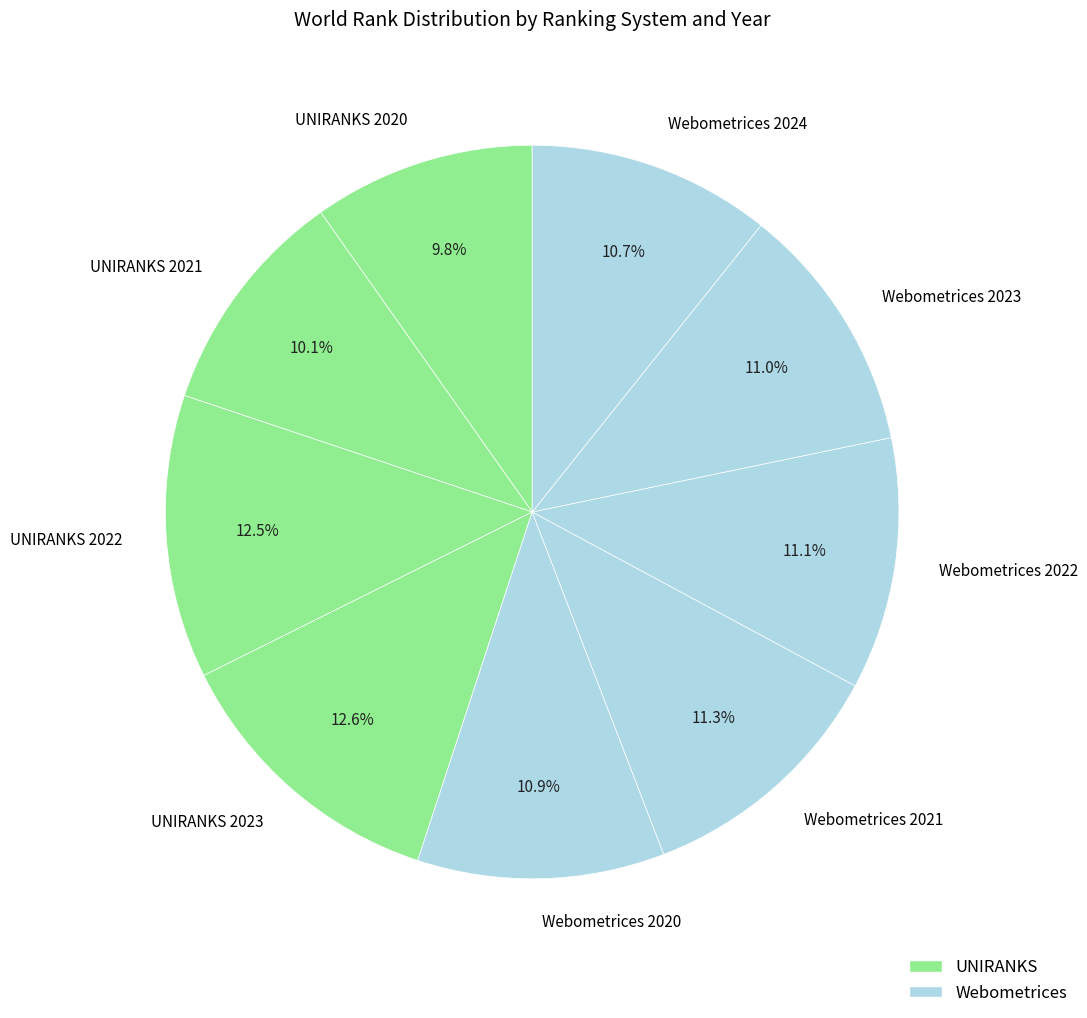

Does UNIRANKS 2023 represent more than half of the total?

No